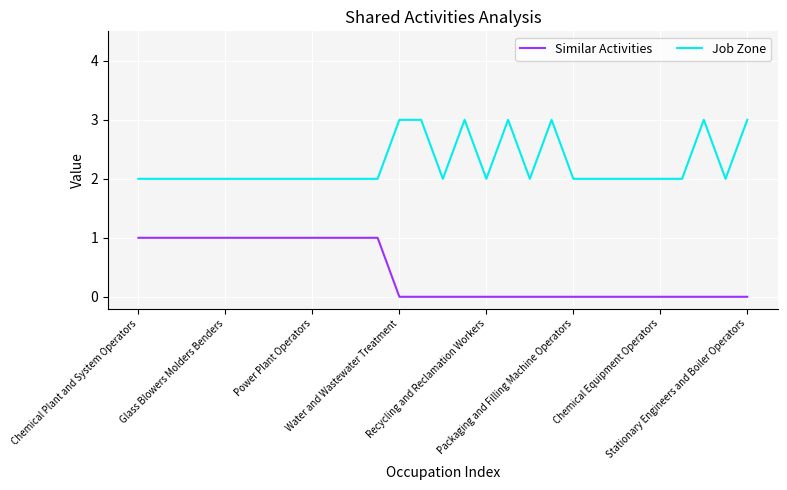

True or false: Job Zone and Similar Activities cross at least once.

False